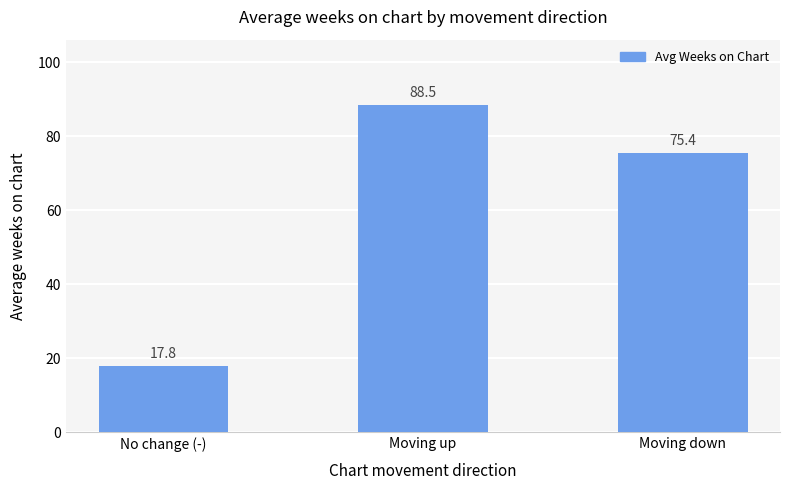

List the labels in order of value, smallest first.

No change (-), Moving down, Moving up